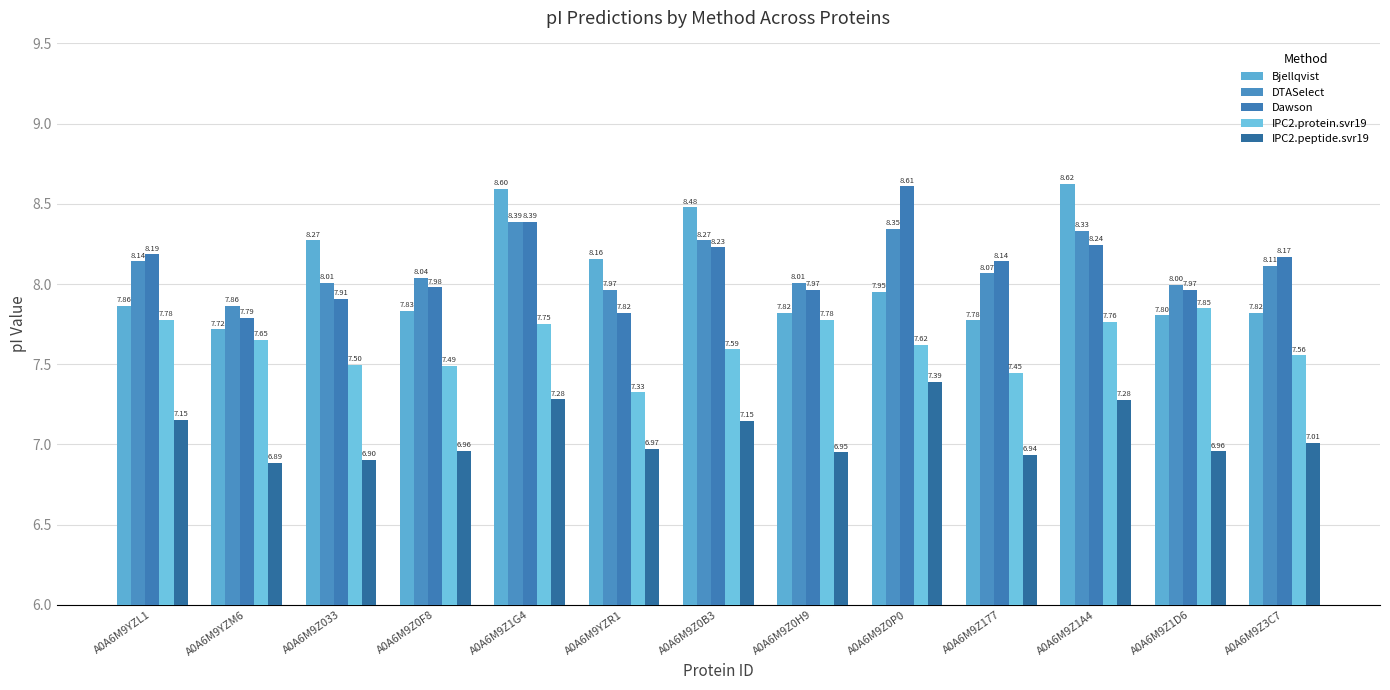

Reading left to right, what are all the values shown in this chart?

Bjellqvist: 7.9	7.7	8.3	7.8	8.6	8.2	8.5	7.8	8.0	7.8	8.6	7.8	7.8
DTASelect: 8.1	7.9	8.0	8.0	8.4	8.0	8.3	8.0	8.3	8.1	8.3	8.0	8.1
Dawson: 8.2	7.8	7.9	8.0	8.4	7.8	8.2	8.0	8.6	8.1	8.2	8.0	8.2
IPC2.protein.svr19: 7.8	7.7	7.5	7.5	7.8	7.3	7.6	7.8	7.6	7.4	7.8	7.8	7.6
IPC2.peptide.svr19: 7.2	6.9	6.9	7.0	7.3	7.0	7.1	7.0	7.4	6.9	7.3	7.0	7.0